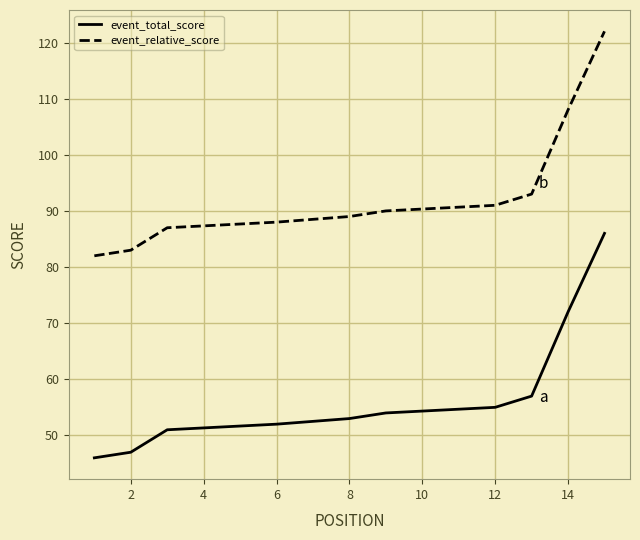

True or false: event_relative_score and event_total_score cross at least once.

False